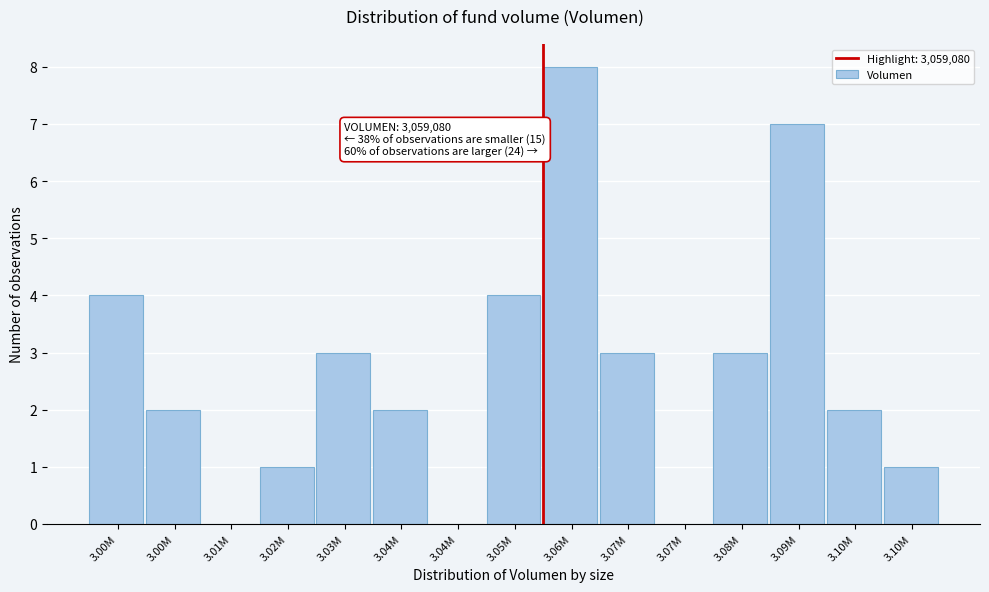

How many series are shown in this chart?

1